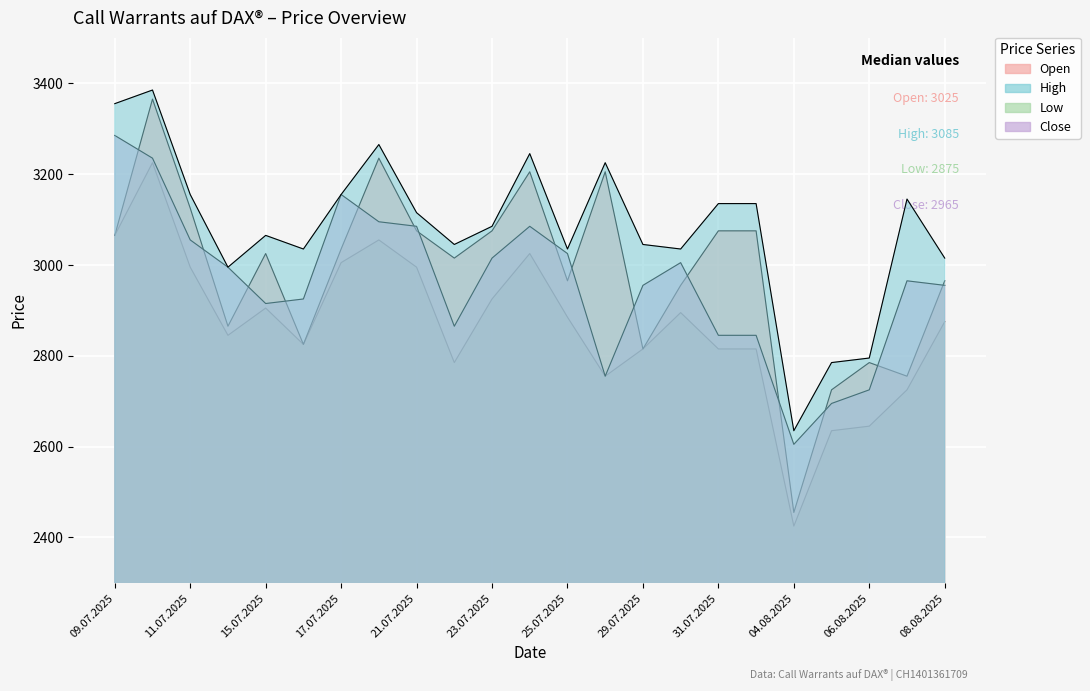

Does the chart display data point markers on the line(s)?

No